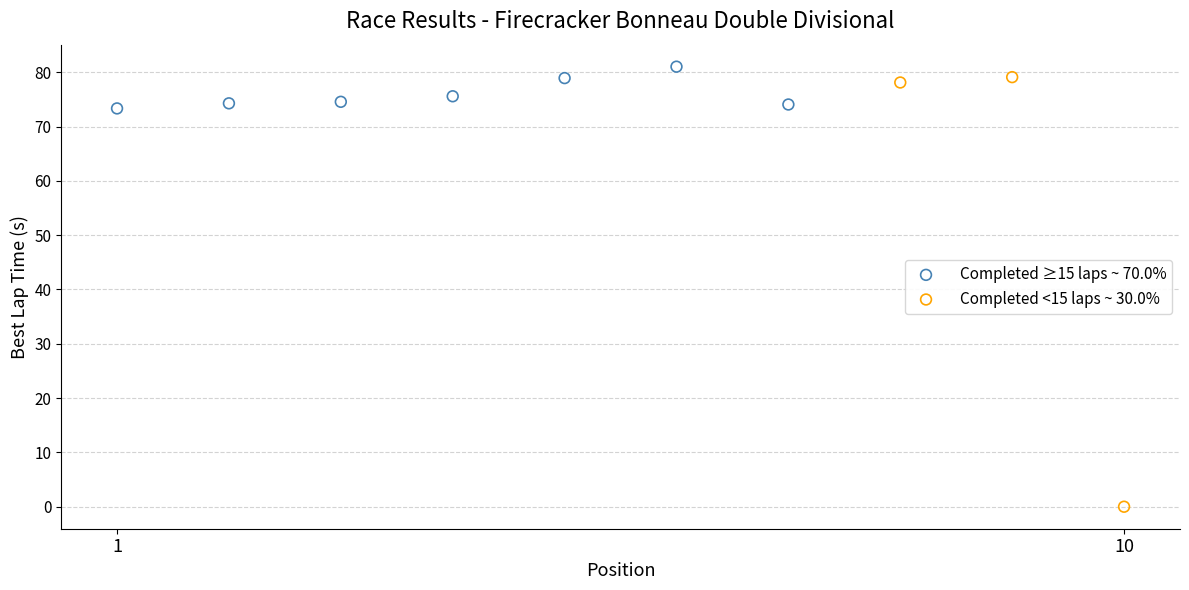

Which series contains the highest Y value?

Completed ≥15 laps ~ 70.0%